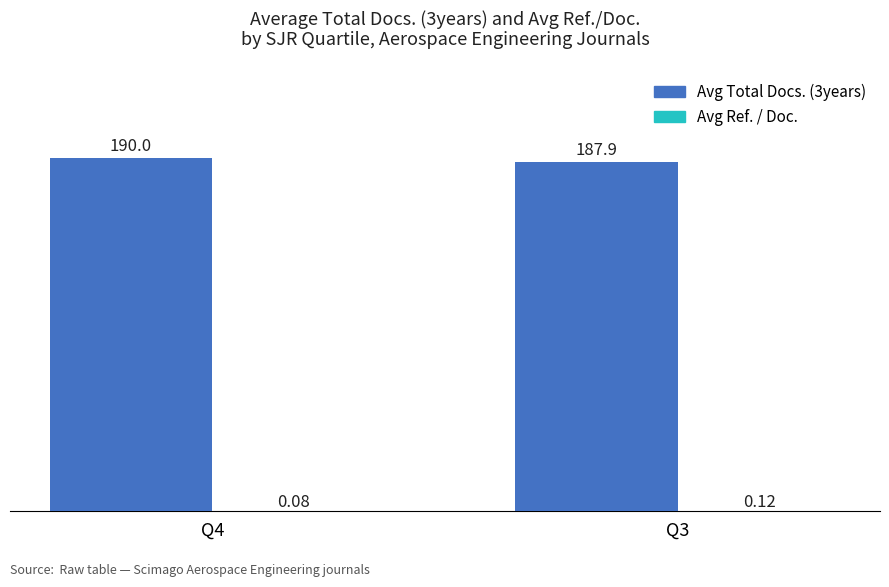

How many categories are shown in the chart?

2